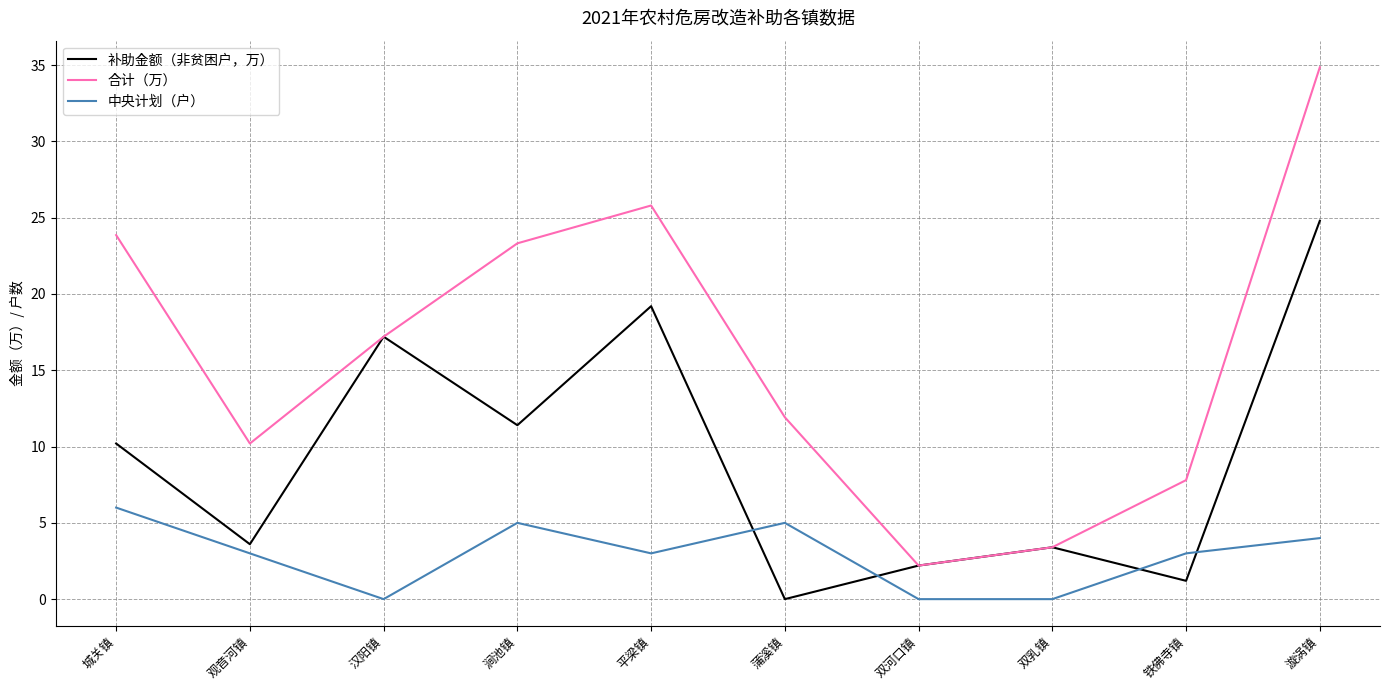

Reading left to right, list all the values displayed in this chart.

补助金额（非贫困户，万）: 城关镇=10.2	观音河镇=3.6	汉阳镇=17.2	涧池镇=11.4	平梁镇=19.2	蒲溪镇=0.0	双河口镇=2.2	双乳镇=3.4	铁佛寺镇=1.2	漩涡镇=24.8
合计（万）: 城关镇=23.9	观音河镇=10.2	汉阳镇=17.2	涧池镇=23.3	平梁镇=25.8	蒲溪镇=11.9	双河口镇=2.2	双乳镇=3.4	铁佛寺镇=7.8	漩涡镇=34.9
中央计划（户）: 城关镇=6.0	观音河镇=3.0	汉阳镇=0.0	涧池镇=5.0	平梁镇=3.0	蒲溪镇=5.0	双河口镇=0.0	双乳镇=0.0	铁佛寺镇=3.0	漩涡镇=4.0